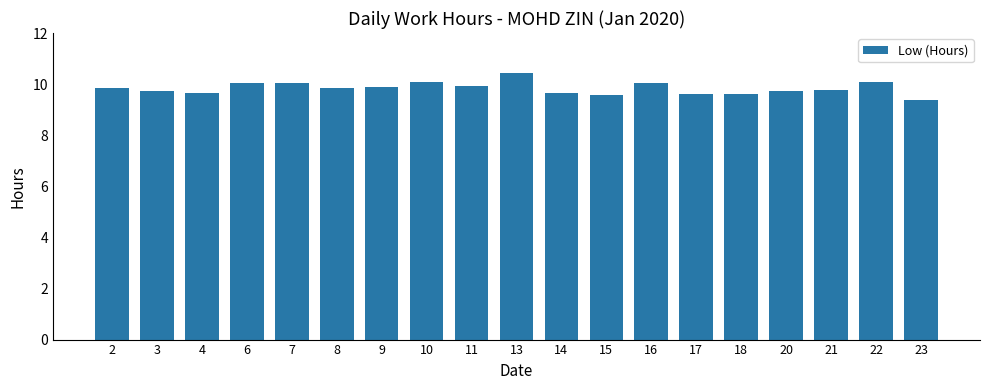

What is the ratio of the value at 11 to the value at 23?

1.1